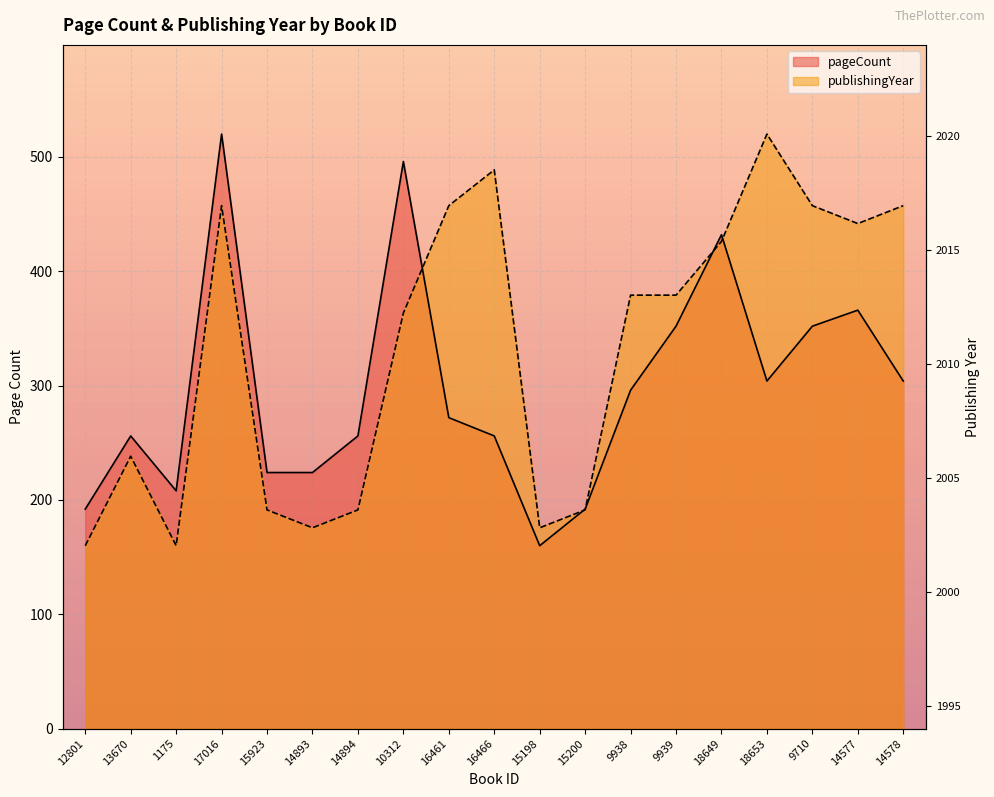

How many points are higher than both their immediate neighbors (excluding endpoints)?

4